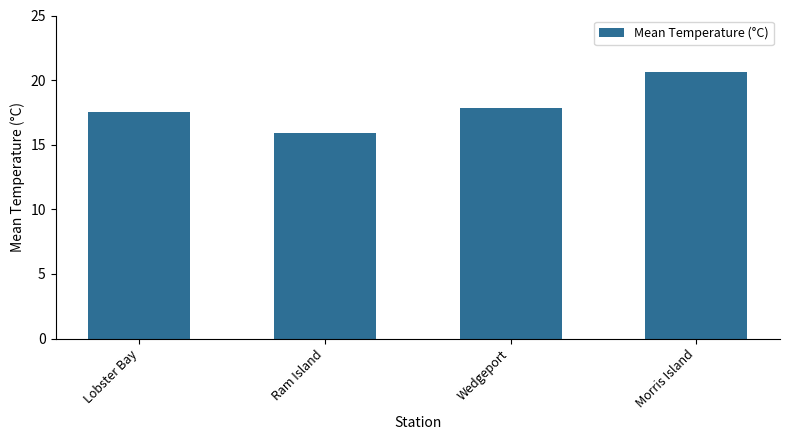

The value at Wedgeport is 17.9. True or false?

True